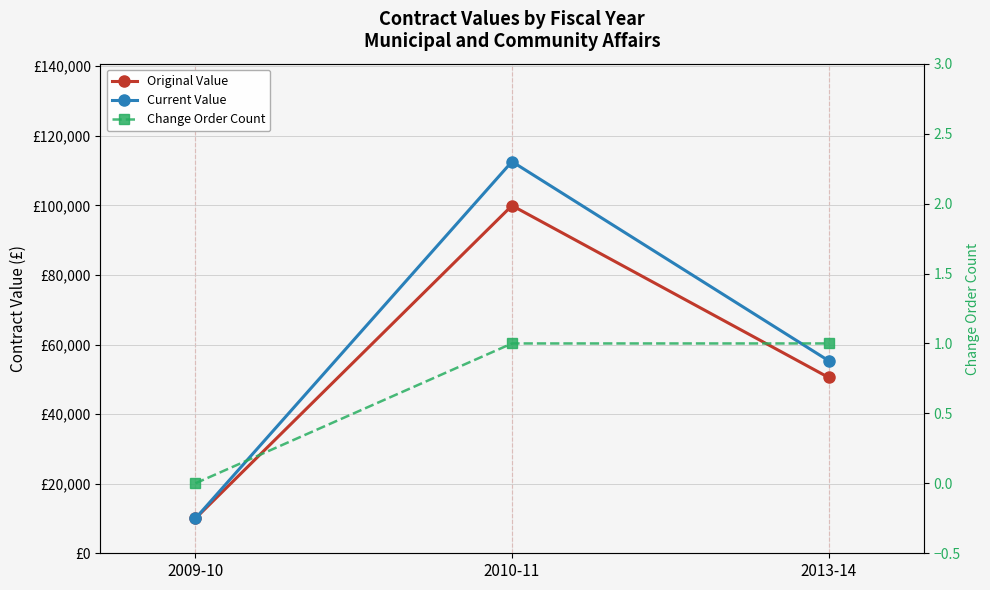

List the labels in order of Current Value value, smallest first.

2009-10, 2013-14, 2010-11